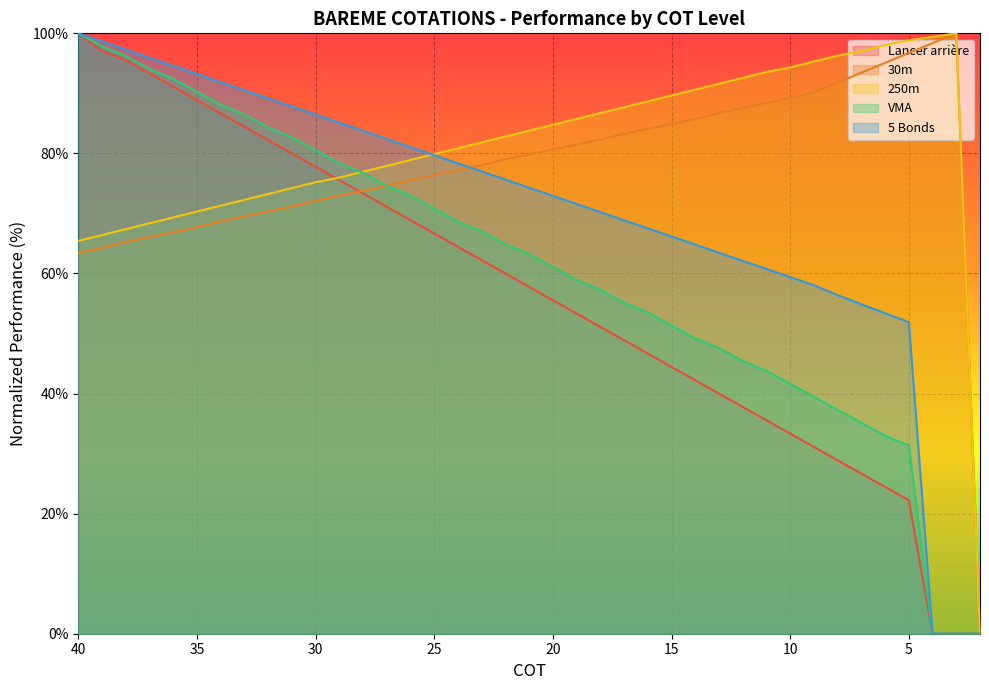

How many lines are shown in the chart?

5